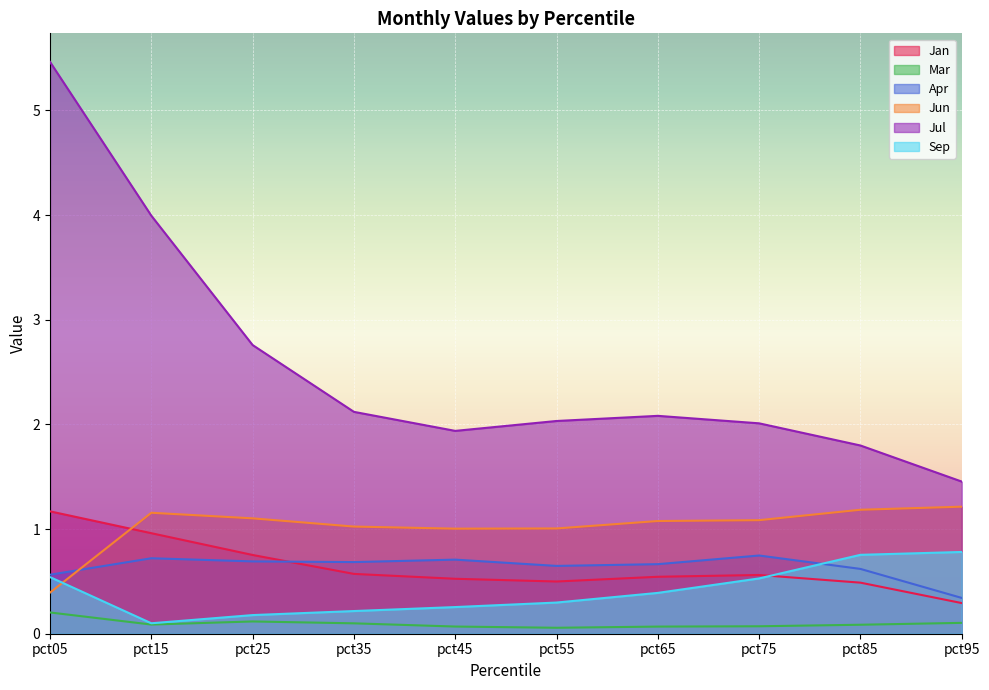

Reading left to right, what are all the values shown in this chart?

Jan: pct05=1.2	pct15=1.0	pct25=0.8	pct35=0.6	pct45=0.5	pct55=0.5	pct65=0.5	pct75=0.6	pct85=0.5	pct95=0.3
Mar: pct05=0.2	pct15=0.1	pct25=0.1	pct35=0.1	pct45=0.1	pct55=0.1	pct65=0.1	pct75=0.1	pct85=0.1	pct95=0.1
Apr: pct05=0.6	pct15=0.7	pct25=0.7	pct35=0.7	pct45=0.7	pct55=0.6	pct65=0.7	pct75=0.7	pct85=0.6	pct95=0.3
Jun: pct05=0.4	pct15=1.2	pct25=1.1	pct35=1.0	pct45=1.0	pct55=1.0	pct65=1.1	pct75=1.1	pct85=1.2	pct95=1.2
Jul: pct05=5.5	pct15=4.0	pct25=2.8	pct35=2.1	pct45=1.9	pct55=2.0	pct65=2.1	pct75=2.0	pct85=1.8	pct95=1.5
Sep: pct05=0.5	pct15=0.1	pct25=0.2	pct35=0.2	pct45=0.3	pct55=0.3	pct65=0.4	pct75=0.5	pct85=0.8	pct95=0.8